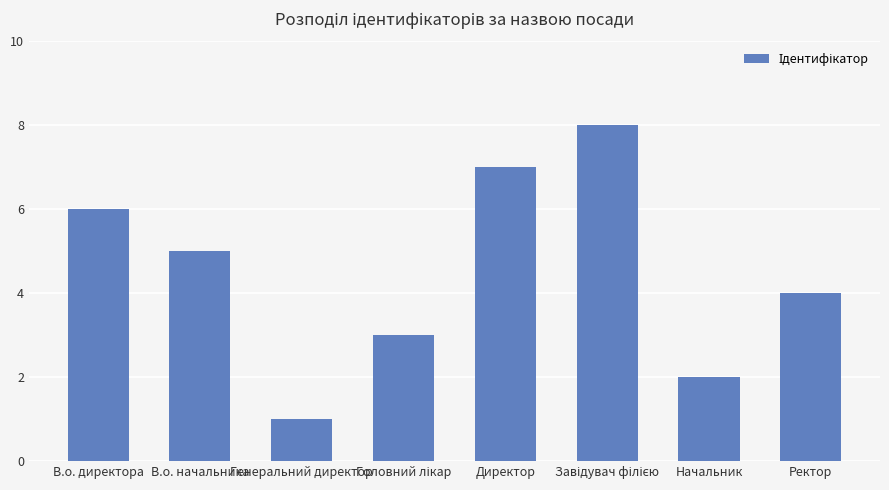

Reading left to right, what are all the values shown in this chart?

6	5	1	3	7	8	2	4